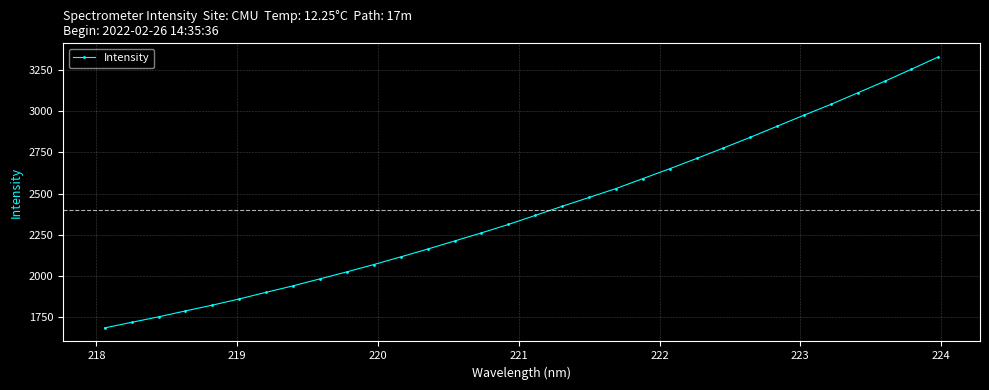

What is the value of the 28th point from the left?

3043.2